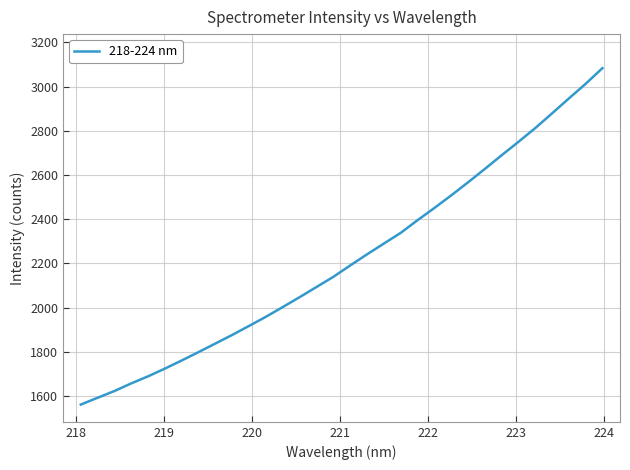

What is the difference between the maximum and minimum values?

1522.1